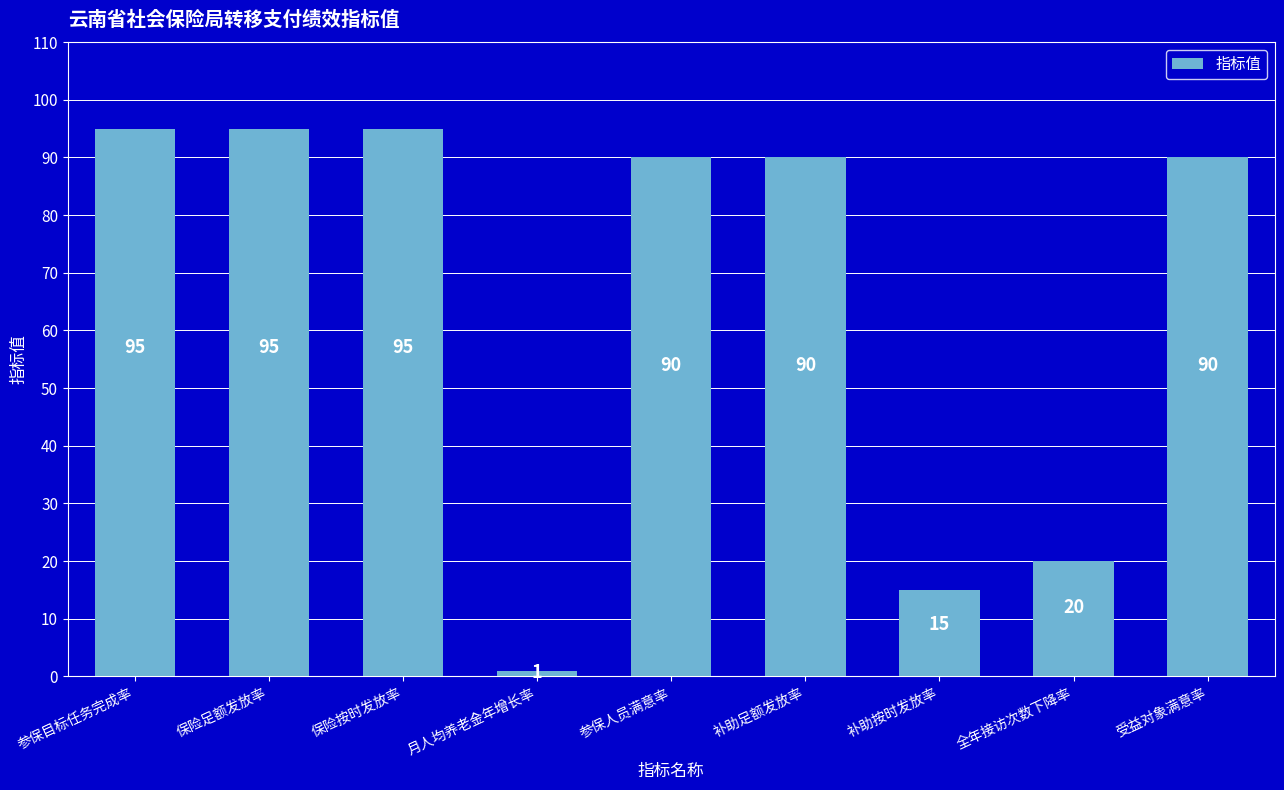

Reading right to left, what are all the values shown in this chart?

受益对象满意率=90	全年接访次数下降率=20	补助按时发放率=15	补助足额发放率=90	参保人员满意率=90	月人均养老金年增长率=1	保险按时发放率=95	保险足额发放率=95	参保目标任务完成率=95